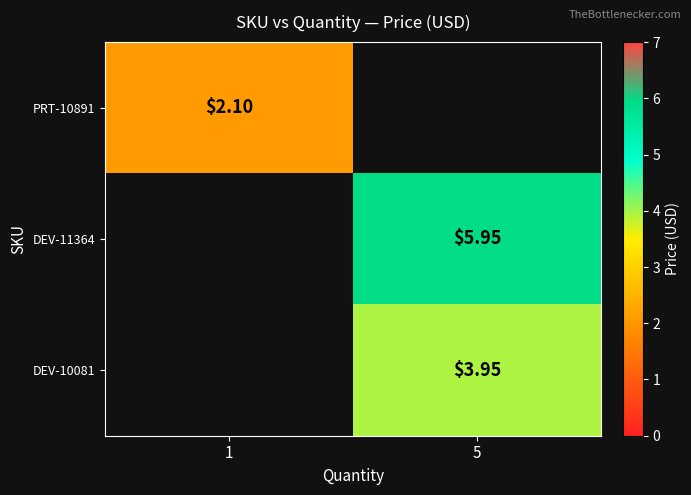

Is the value of PRT-10891 at 1 greater than the value of DEV-11364 at 5?

No